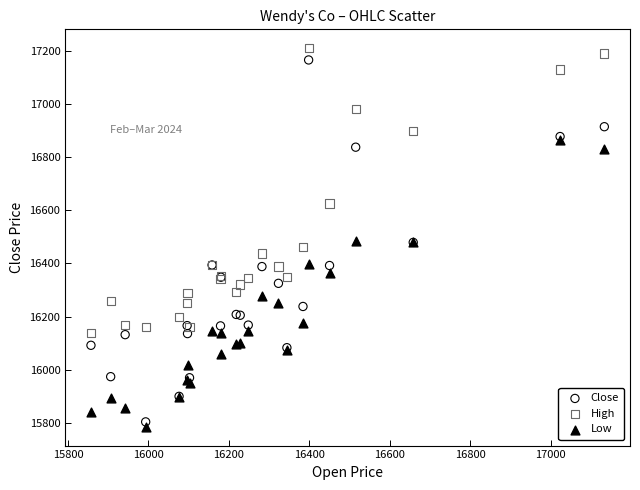

In the High series, what Y value is closest to 16674?

16625